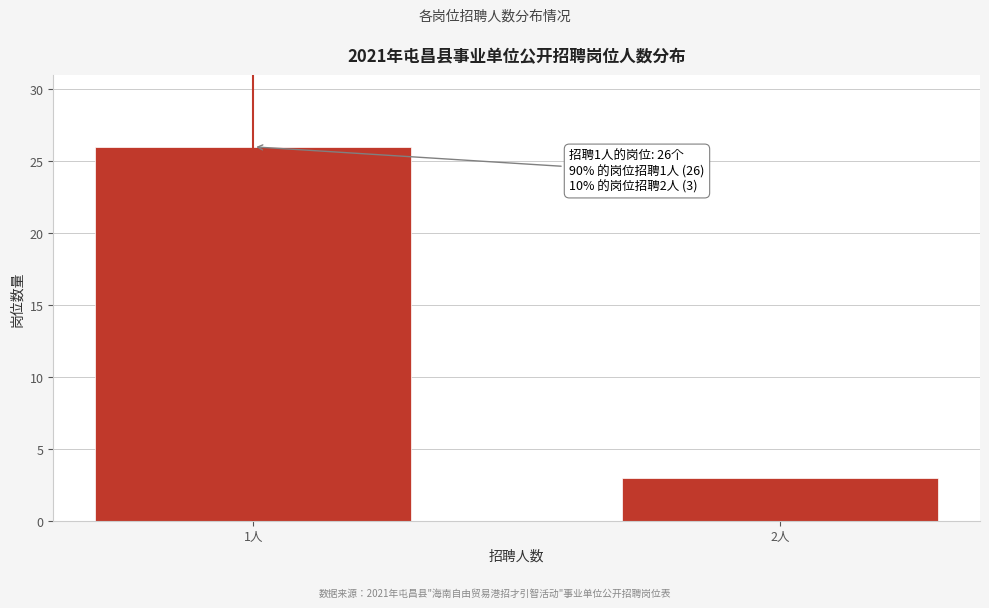

Reading left to right, list all the values displayed in this chart.

1人=26	2人=3